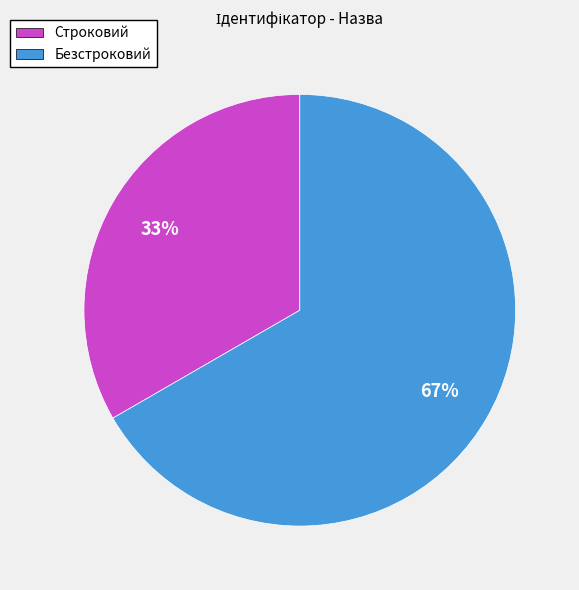

Which category has the smallest portion of the pie?

Строковий